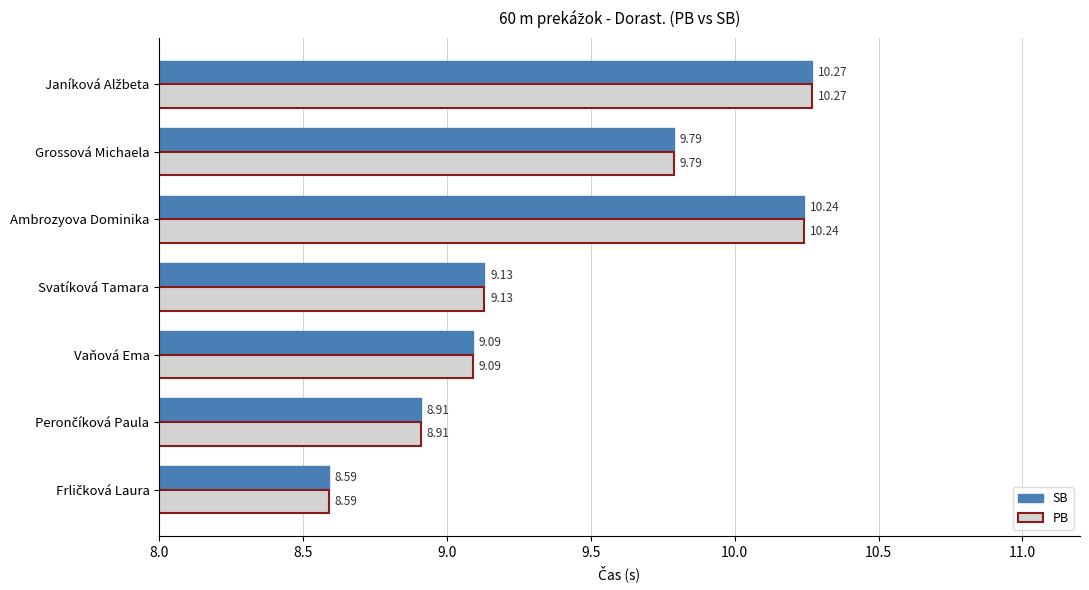

At how many categories does at least one series exceed 8?

7